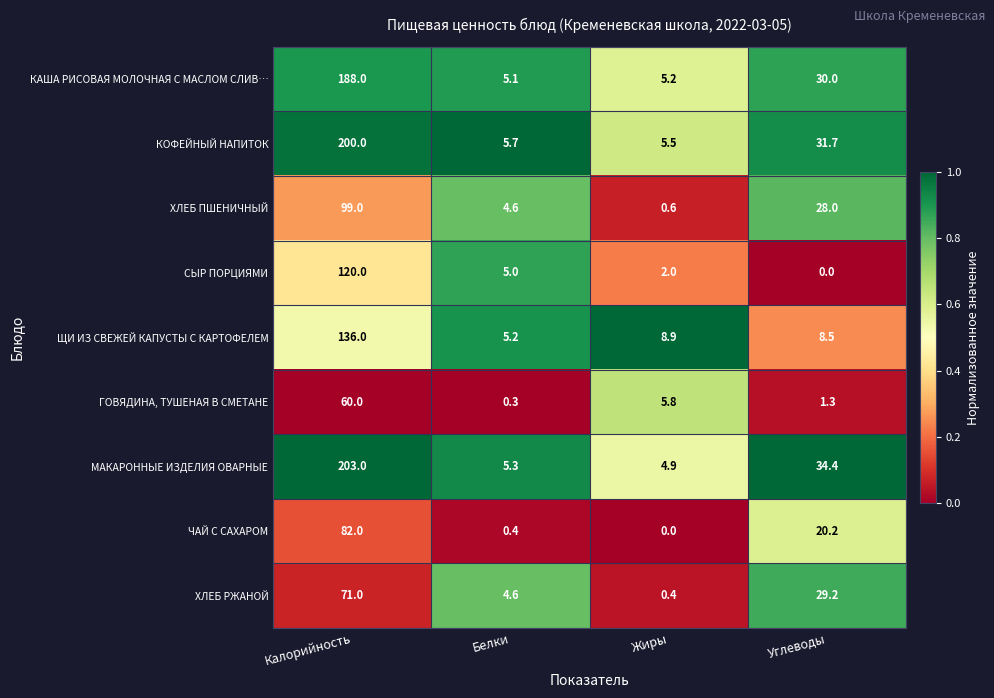

Which series has the largest total across all categories?

МАКАРОННЫЕ ИЗДЕЛИЯ ОВАРНЫЕ